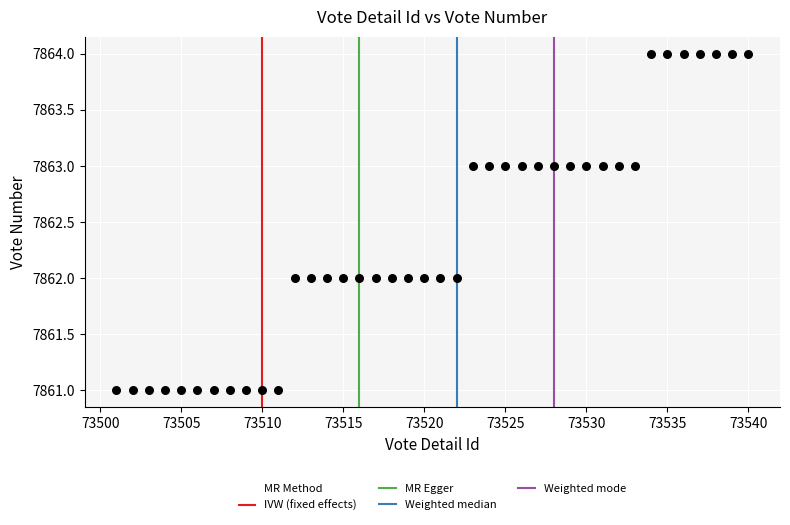

What is the range of X values (max minus min)?

39